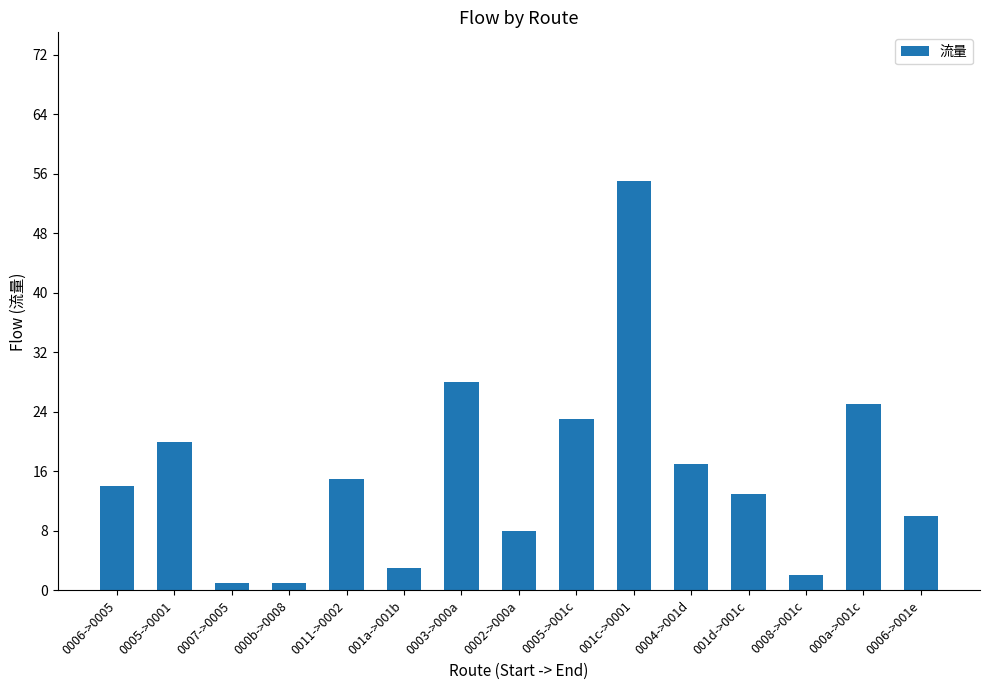

The value at 0005->001c is 31. True or false?

False